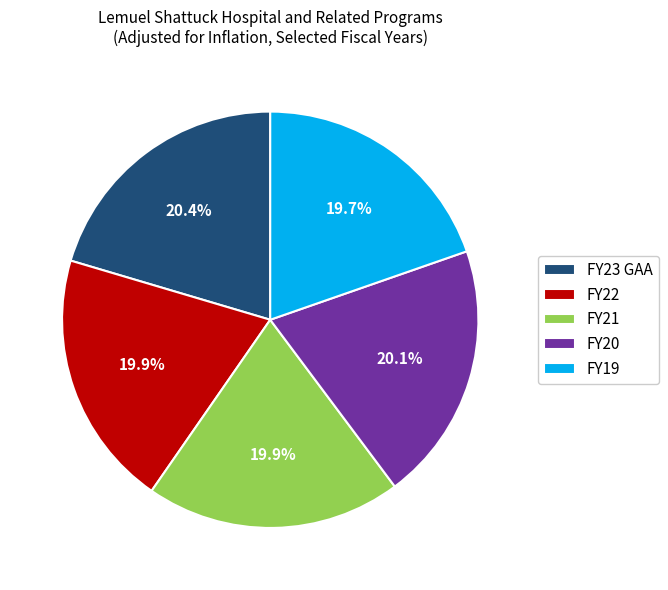

Between FY21 and FY23 GAA, which is larger?

FY23 GAA